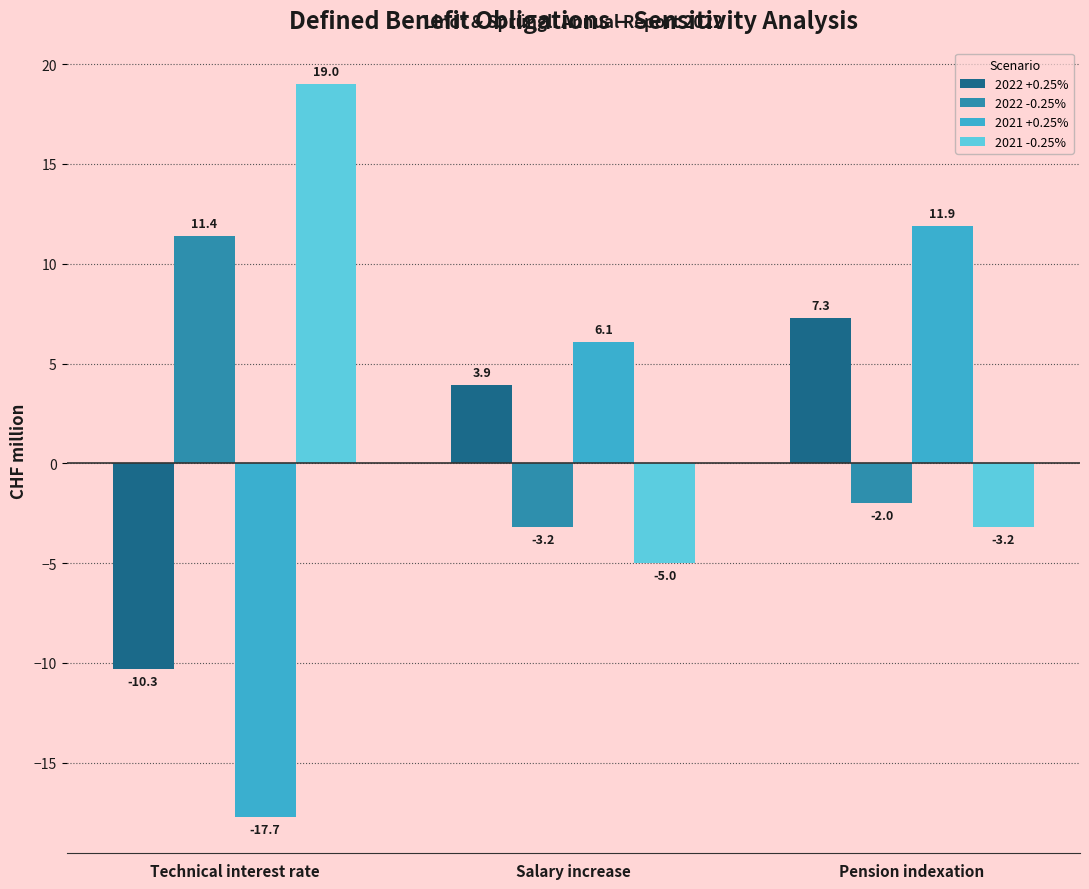

Which category has the highest value across all series?

Technical interest rate